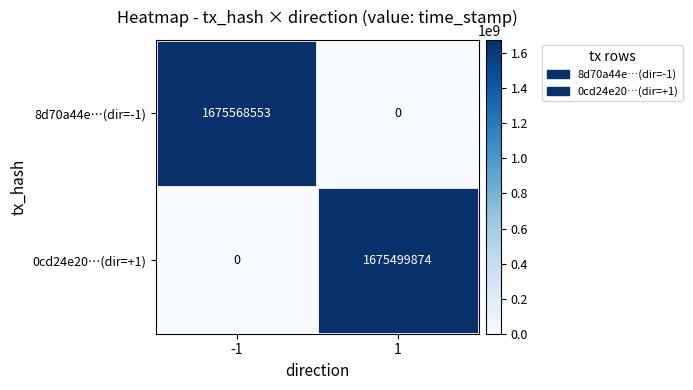

The 0cd24e20…(dir=+1) series shows 1675499874 at 1. True or false?

True